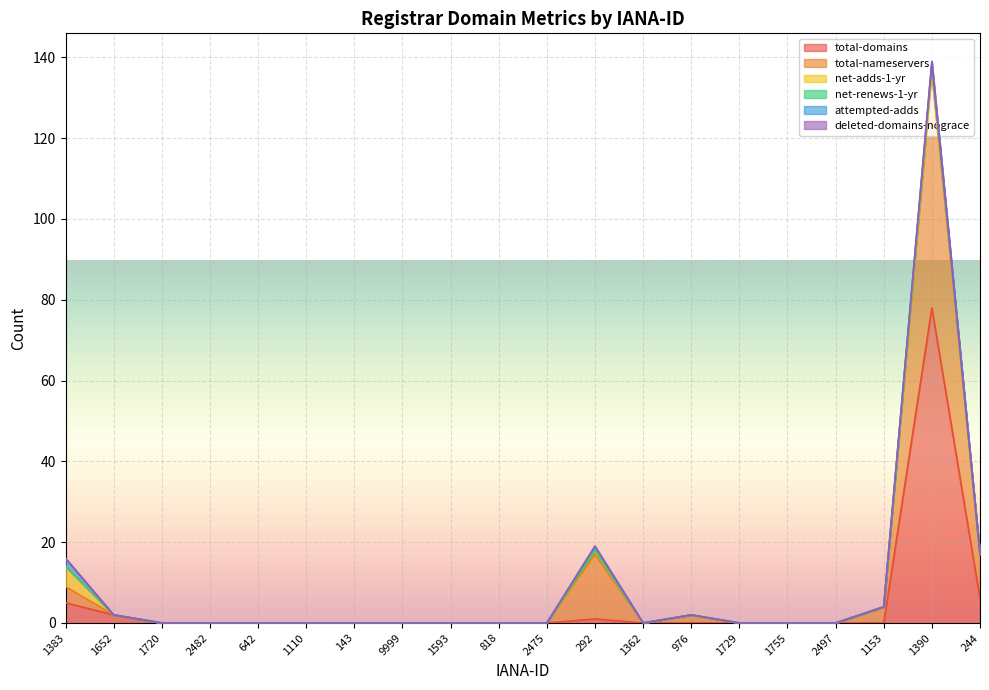

How many positive values does the net-renews-1-yr series have?

7